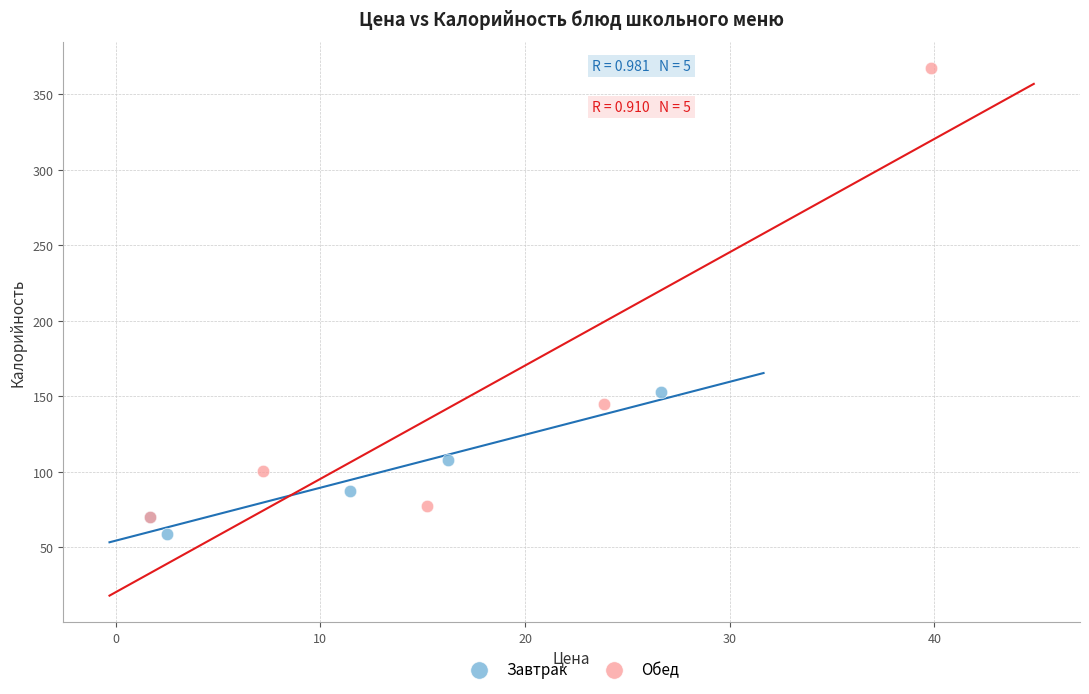

Which series contains the highest Y value?

Обед